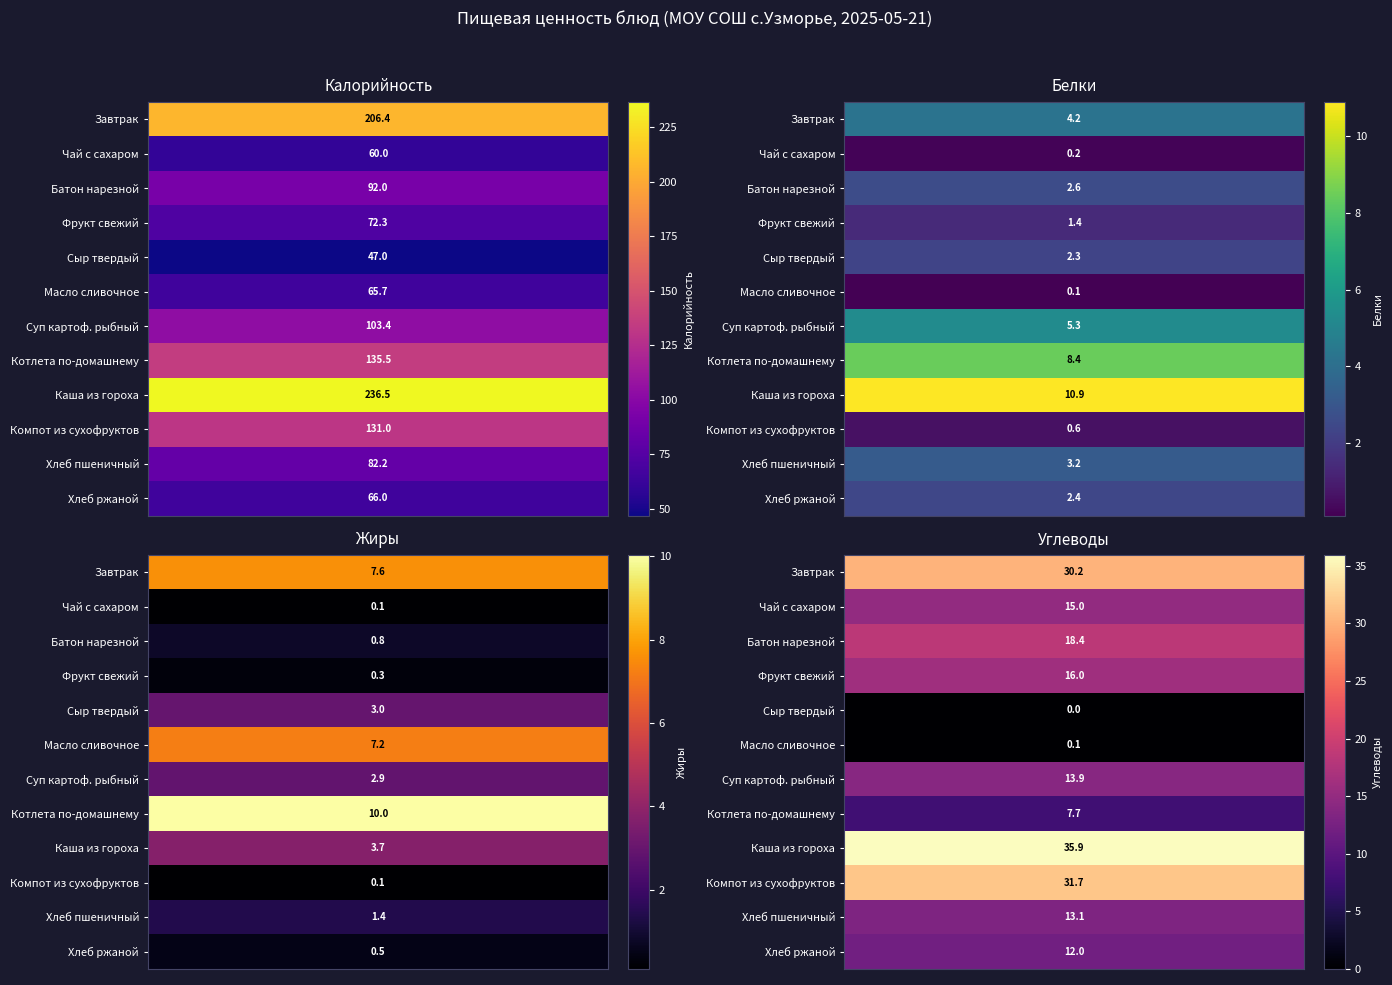

Rank the series at Углеводы from highest to lowest value.

Каша из гороха, Компот из сухофруктов, Завтрак, Батон нарезной, Фрукт свежий, Чай с сахаром, Суп картоф. рыбный, Хлеб пшеничный, Хлеб ржаной, Котлета по-домашнему, Масло сливочное, Сыр твердый